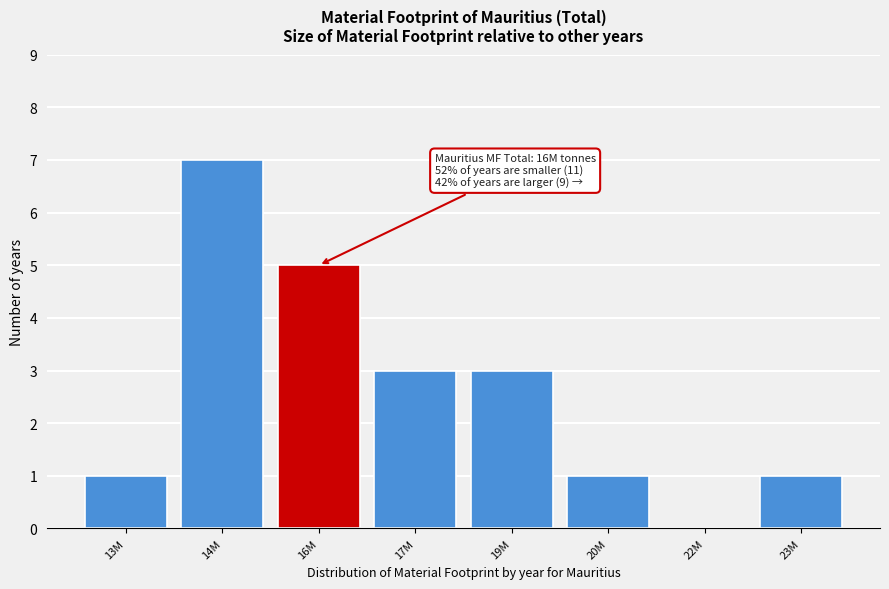

Reading left to right, list all the values displayed in this chart.

13M=1	14M=7	16M=5	17M=3	19M=3	20M=1	22M=0	23M=1